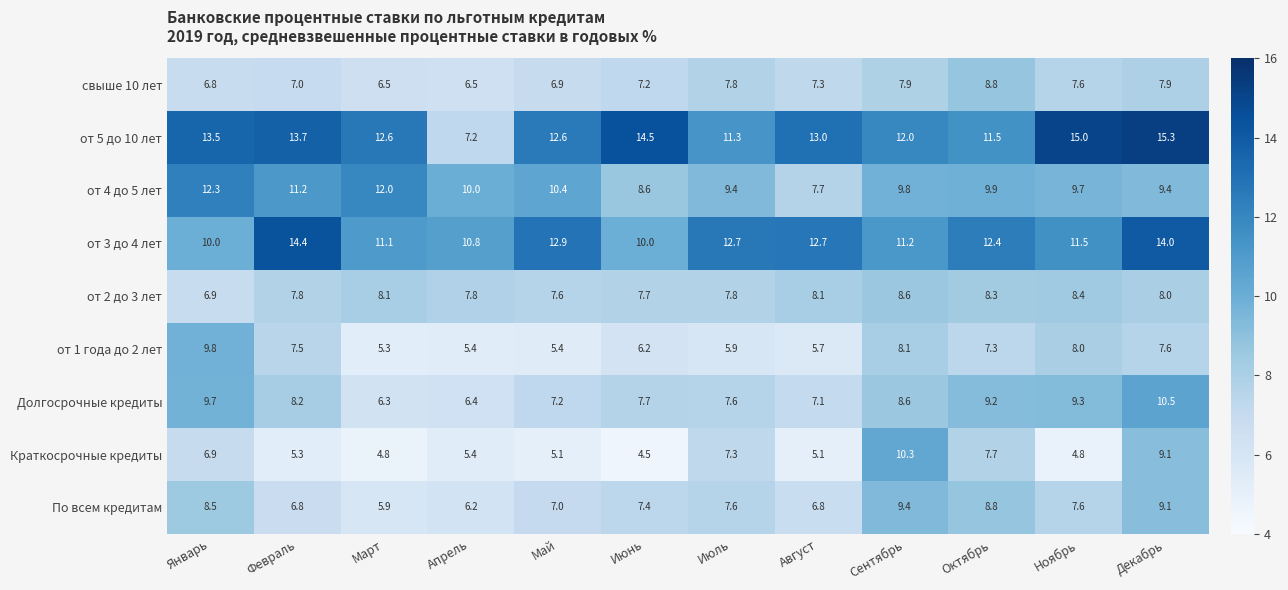

Which series has the largest range (max minus min)?

от 5 до 10 лет